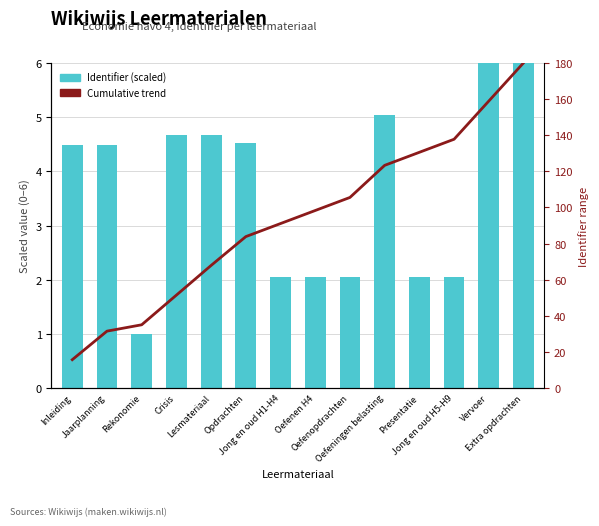

Which series changed the most between Oefeningen belasting and Extra opdrachten?

Cumulative trend